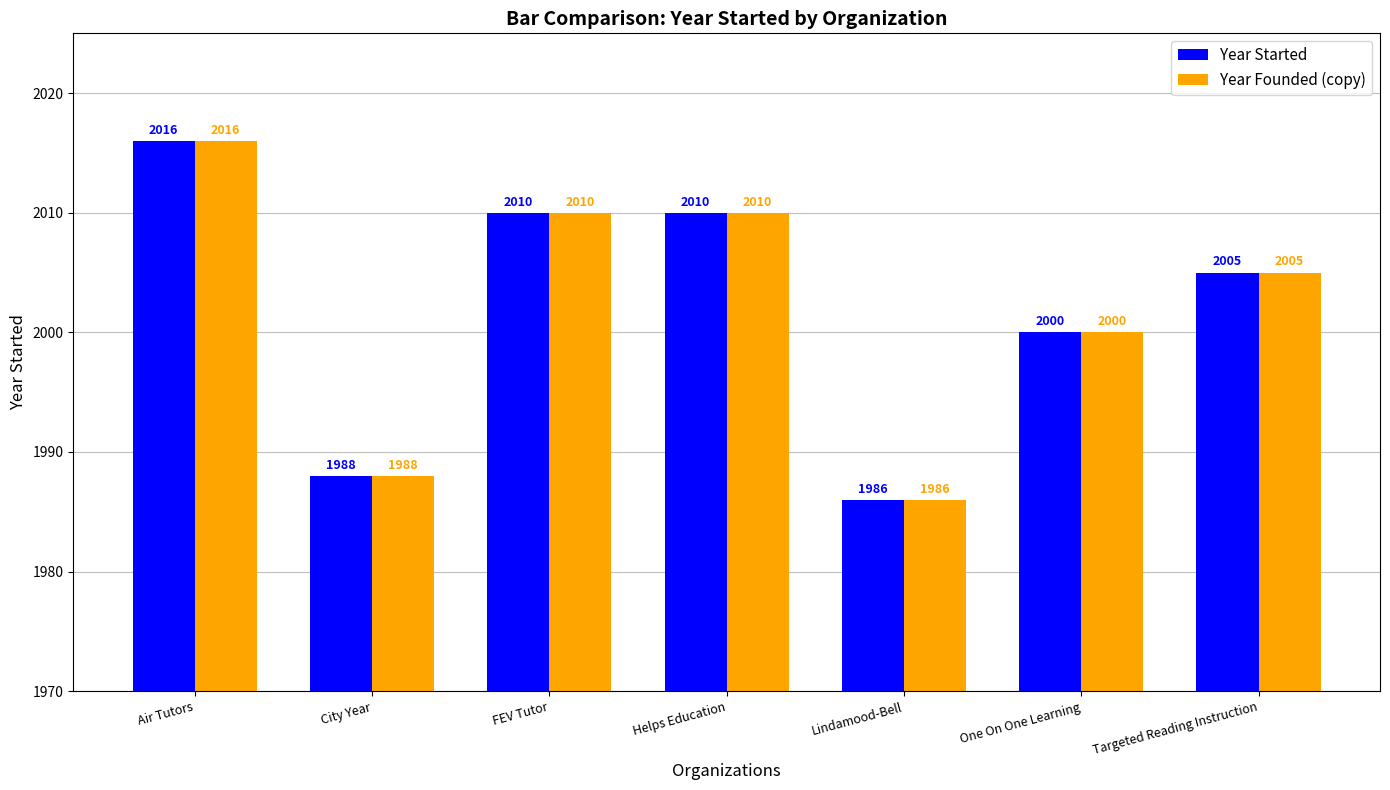

What is the smallest value displayed?

1986